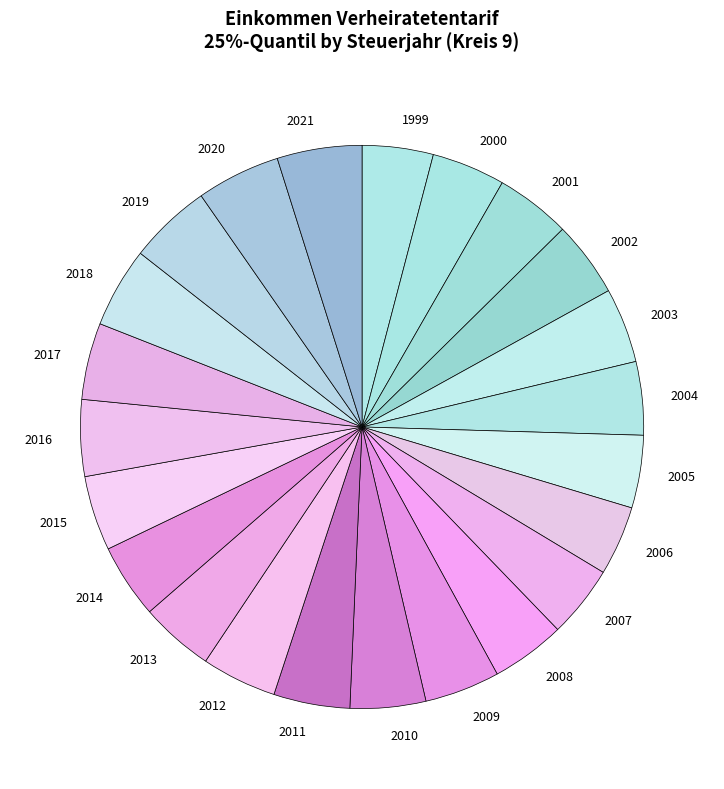

Is it true that 2021 is 15% of the pie?

False